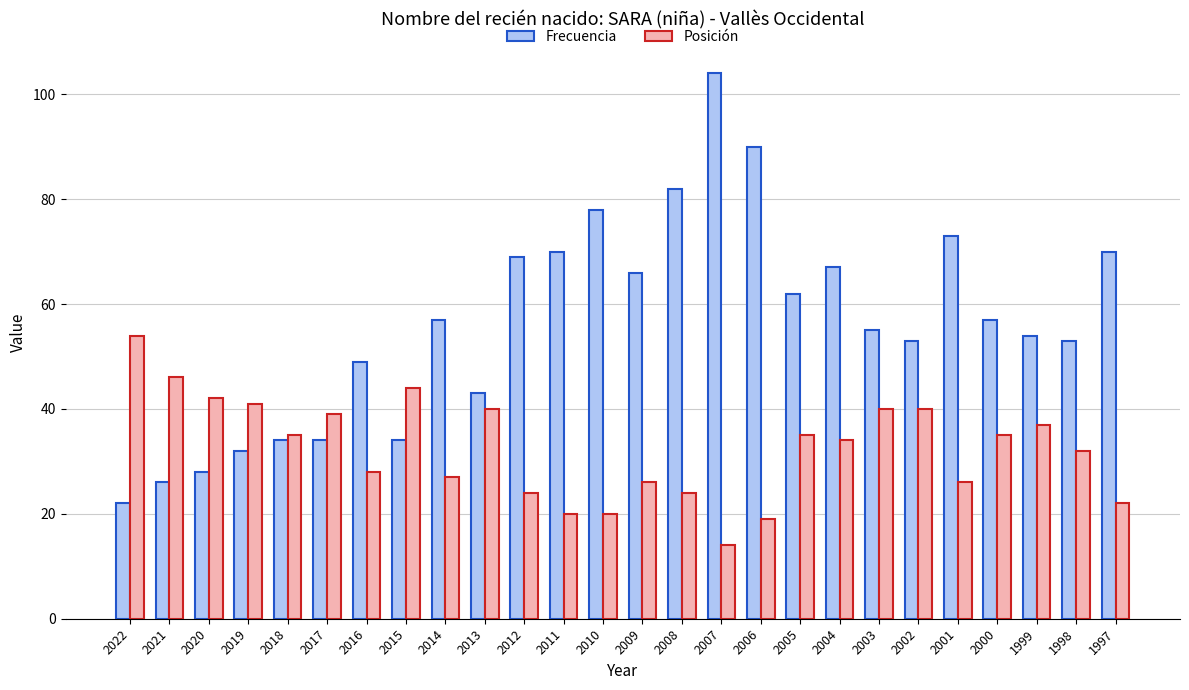

Rank the series at 2010 from lowest to highest value.

Posición, Frecuencia